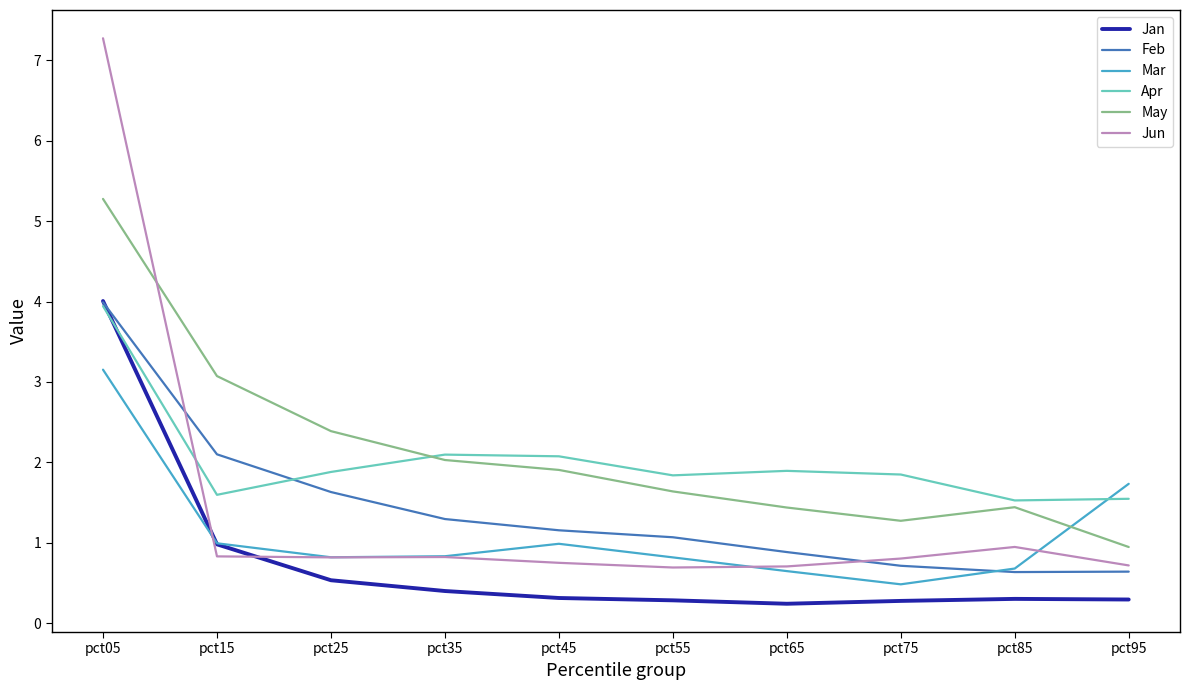

Which series changed the most between pct15 and pct55?

May